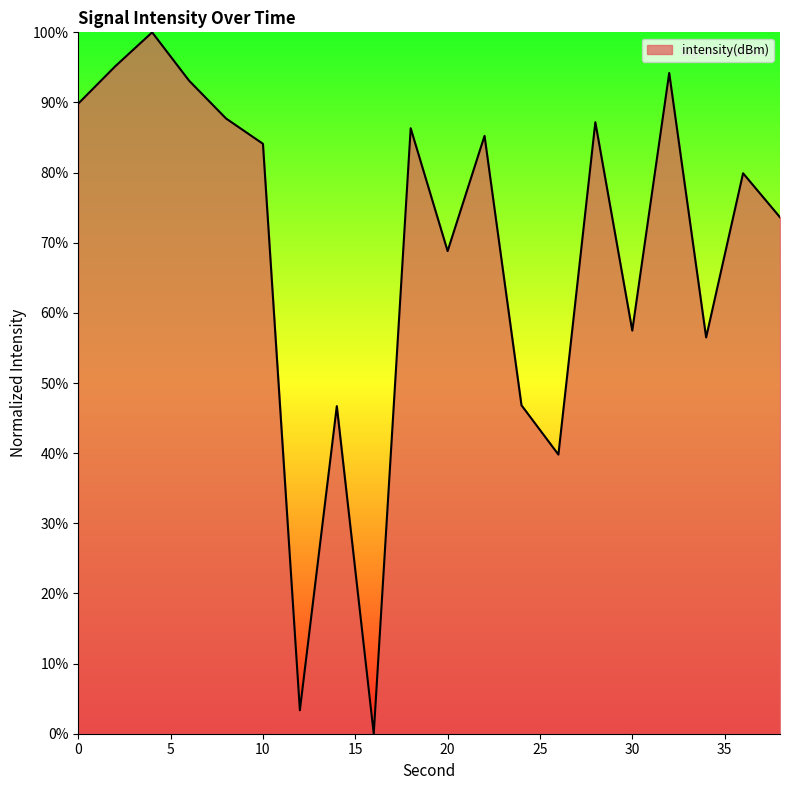

What is the greatest value displayed?

100.0